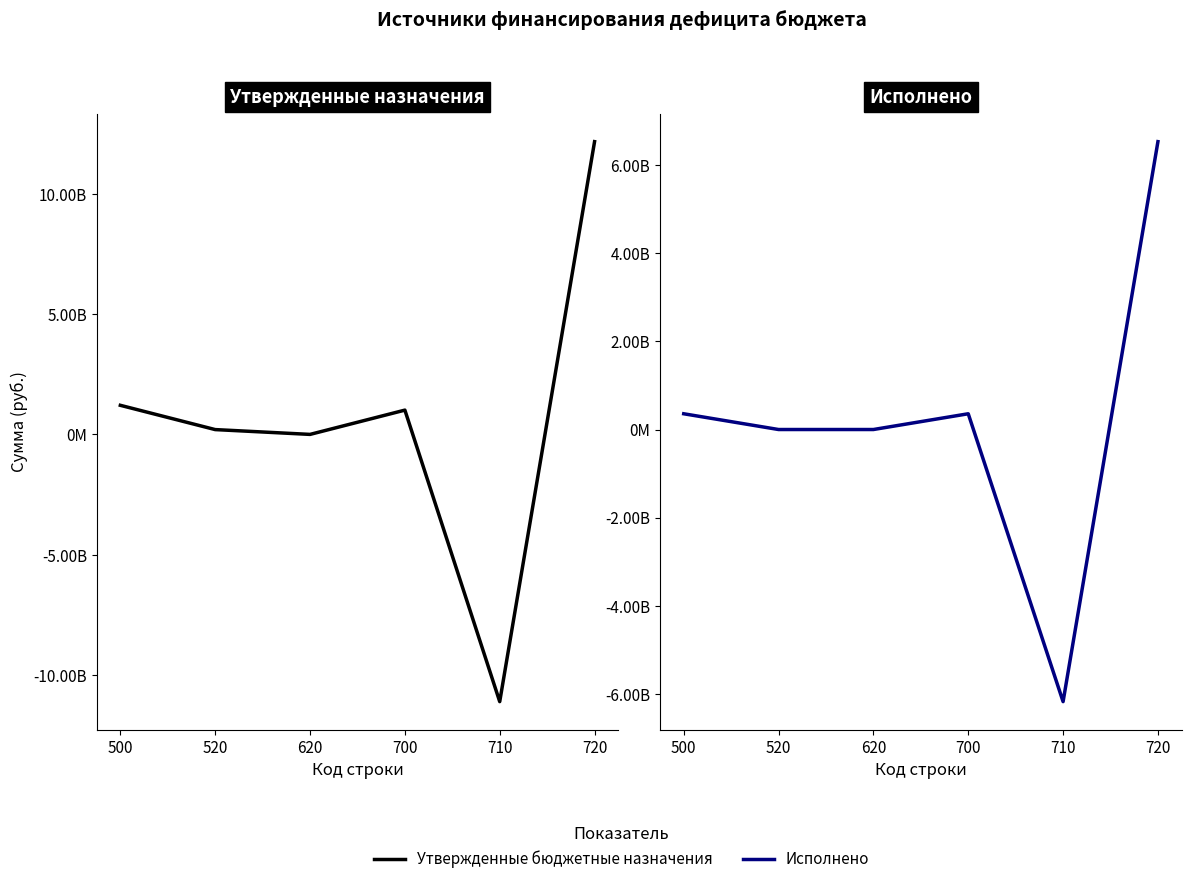

The value of Утвержденные бюджетные назначения at 710 is -11105860227.3. True or false?

True